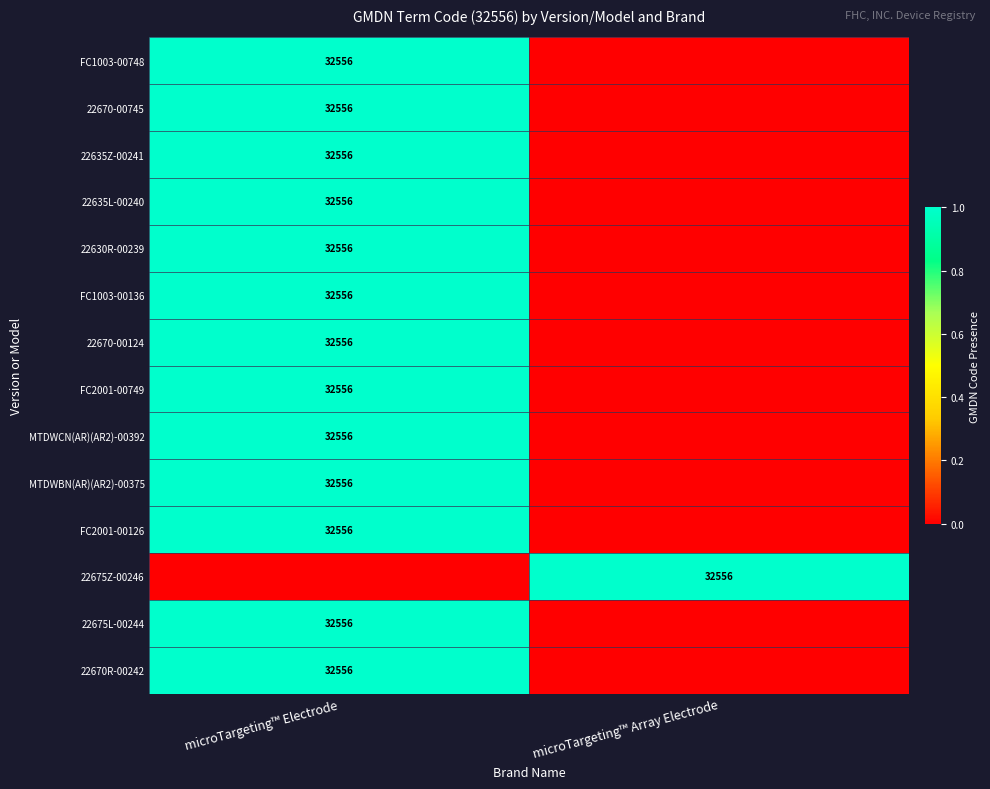

The 22630R-00239 series shows 22365 at microTargeting™ Electrode. True or false?

False